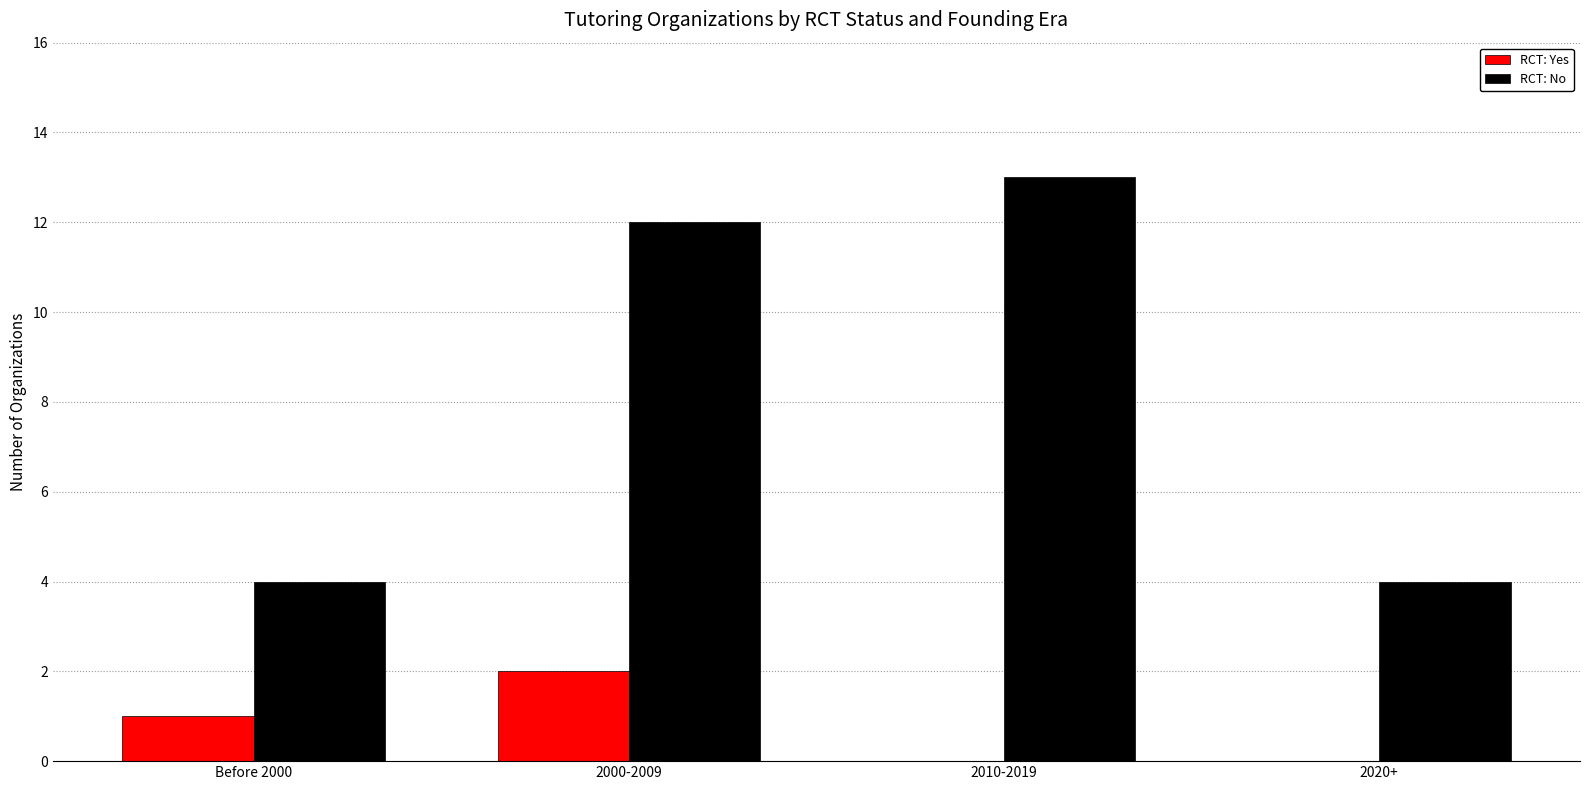

What is the difference between the RCT: Yes values at 2000-2009 and Before 2000?

1